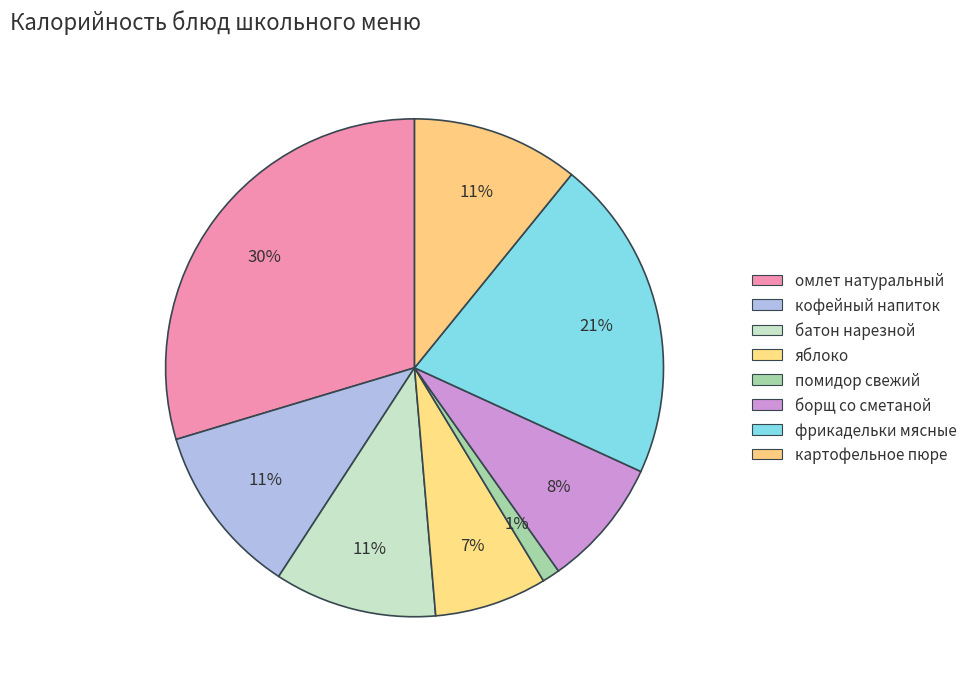

True or false: батон нарезной accounts for 19% of the total.

False